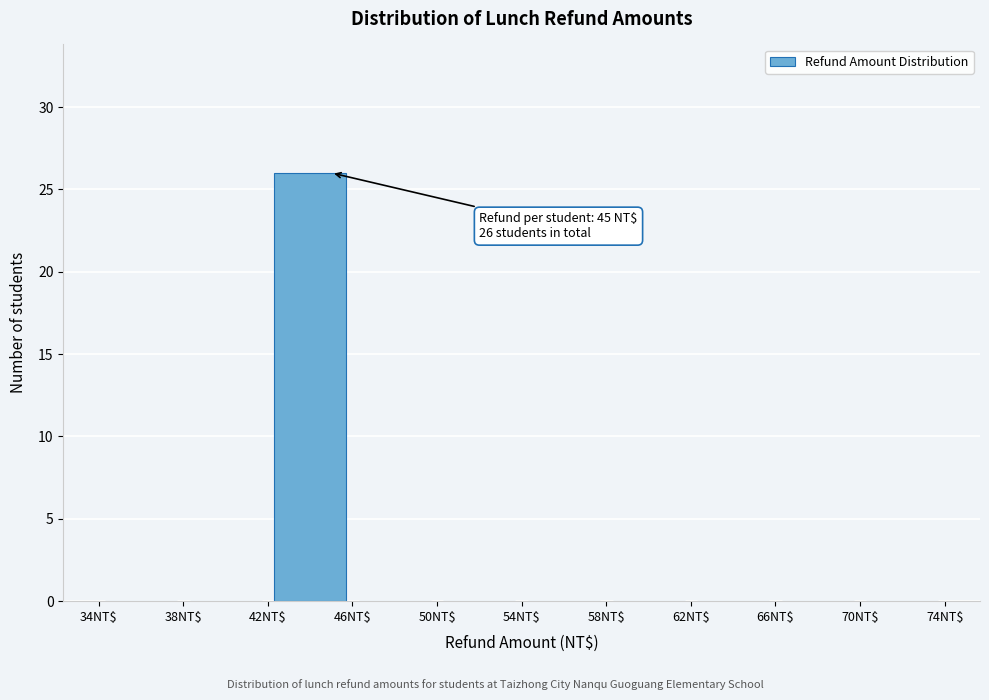

Which range on the x-axis has the tallest bar?

42 to 46